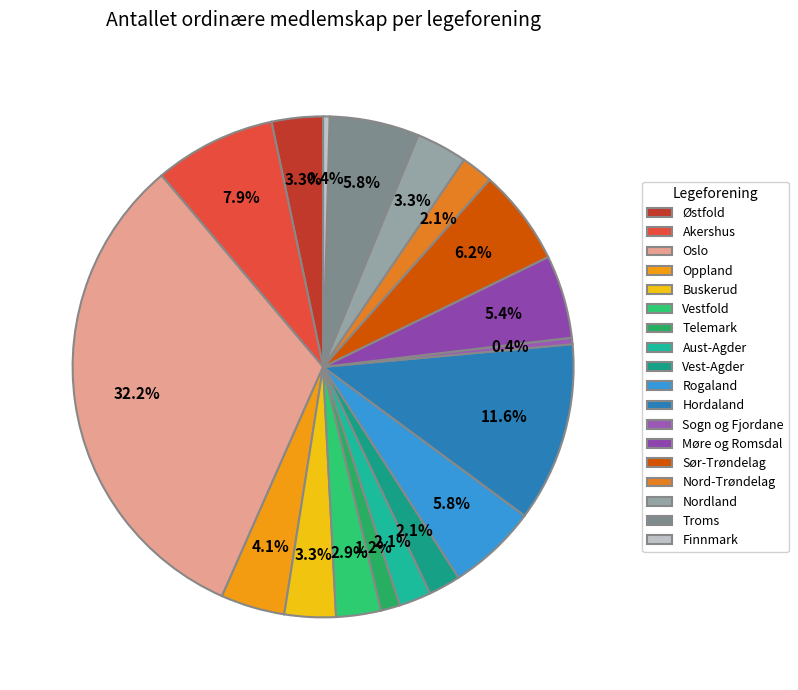

Does any single category account for the majority?

No